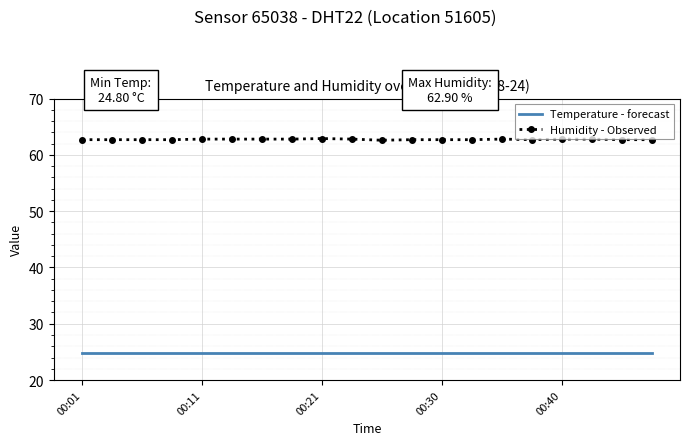

Rank the series by their maximum value, from lowest to highest.

Temperature - forecast, Humidity - Observed